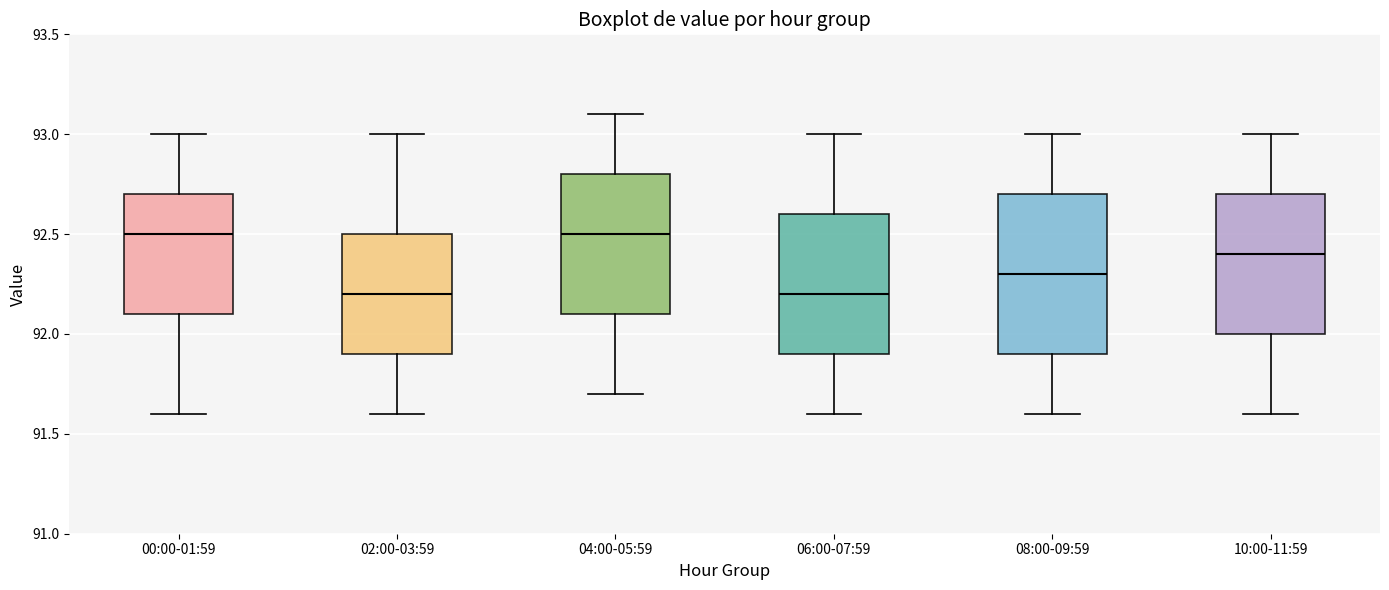

Which box is the tallest, from its lower edge to its upper edge?

08:00-09:59